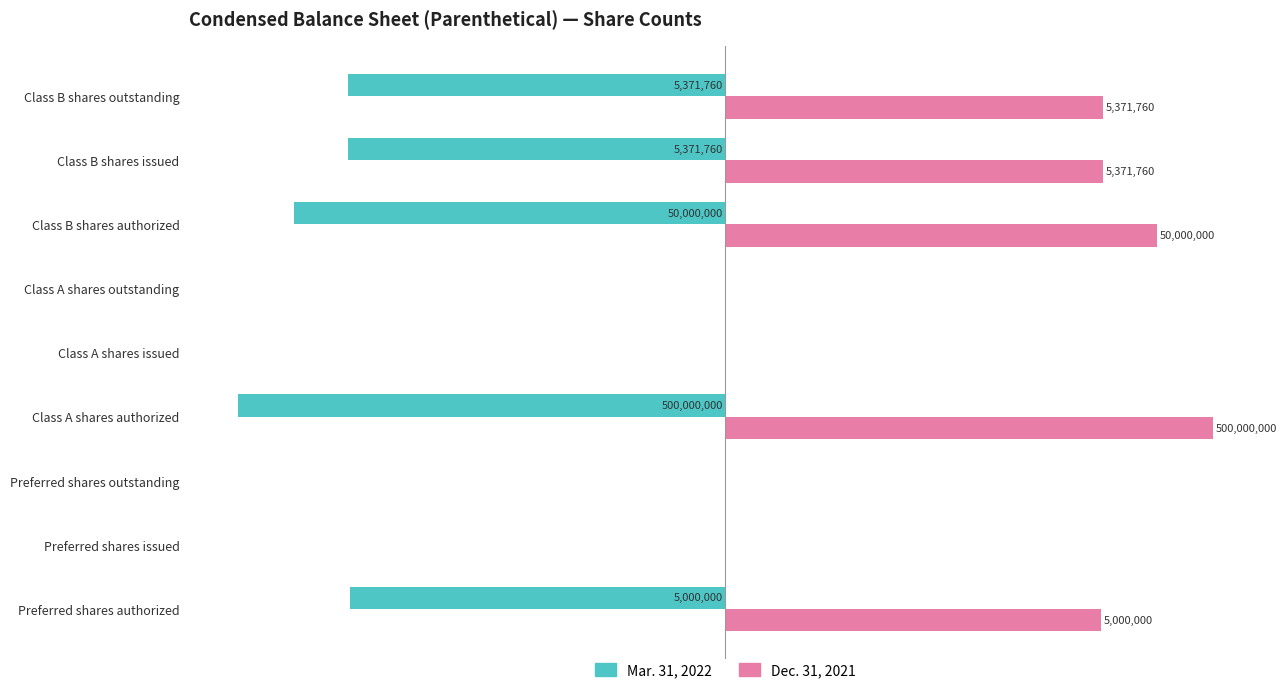

What are all the series names shown in the legend?

Mar. 31, 2022, Dec. 31, 2021